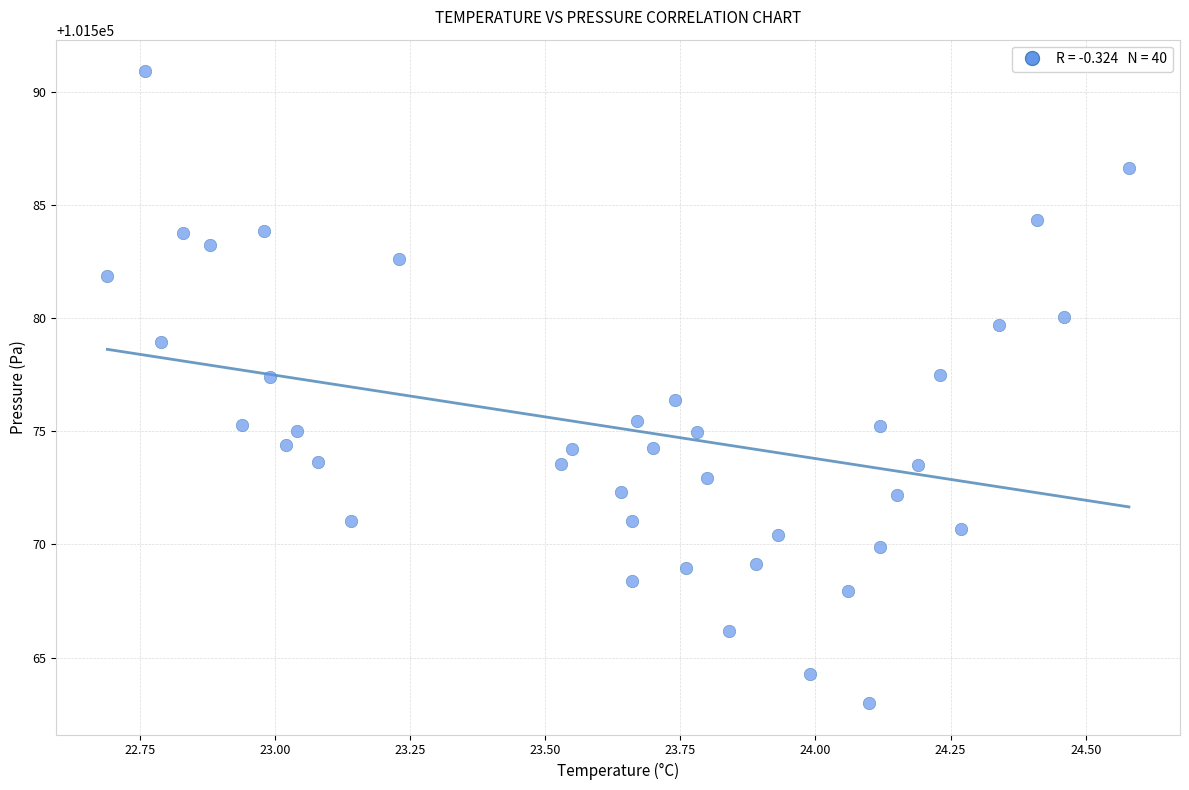

What is the range of Y values (max minus min)?

27.9